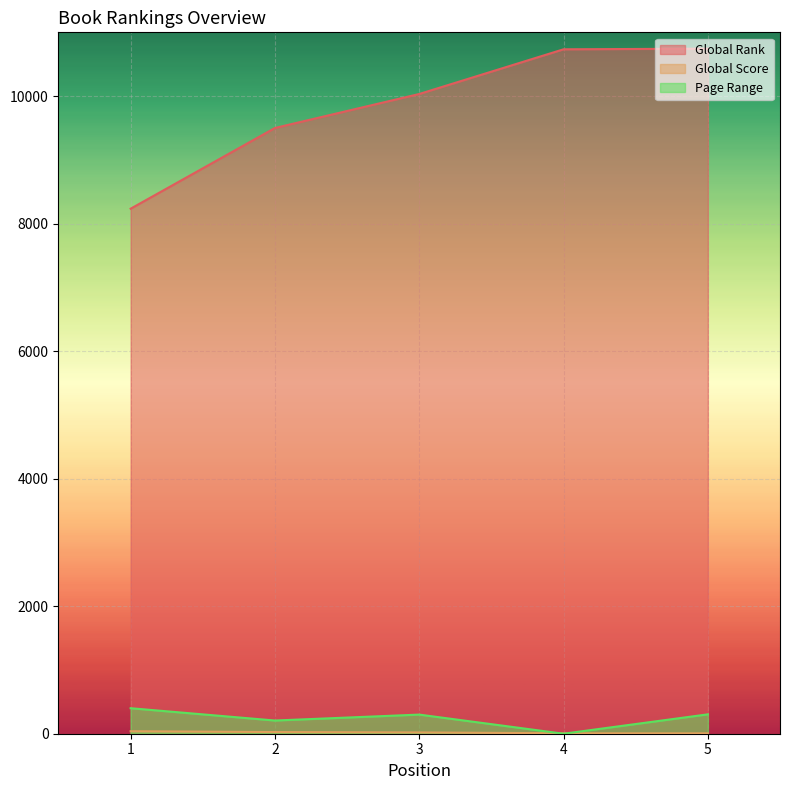

What value does the Global Score series have at 4, to the nearest 10?

10